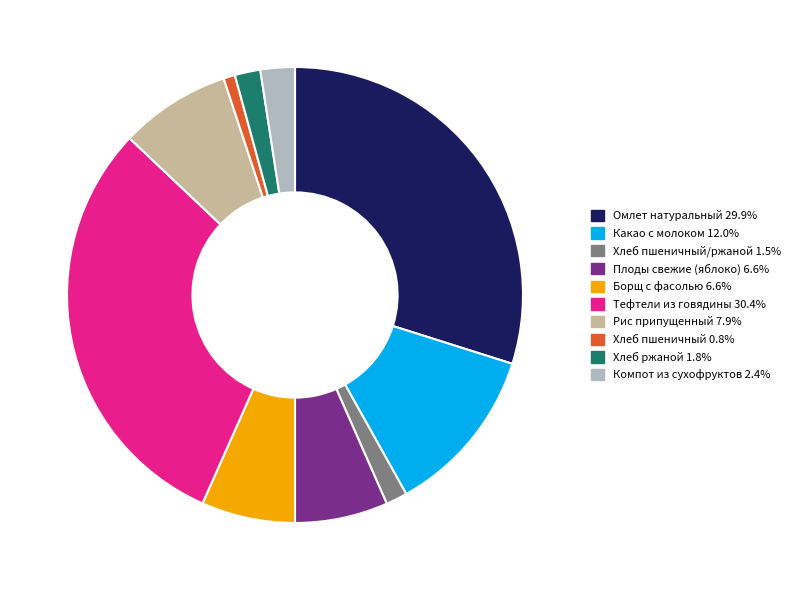

Do Омлет натуральный 29.9% and Компот из сухофруктов 2.4% together represent more than half of the pie?

No